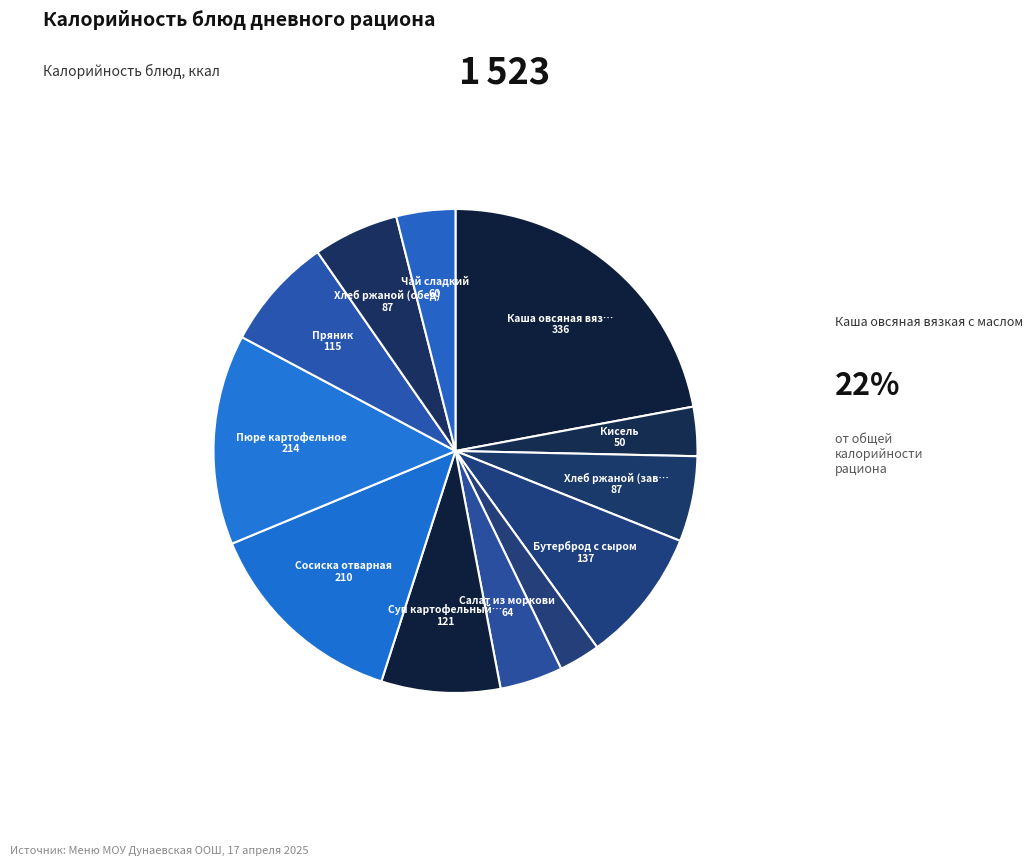

Does any single category account for the majority?

No